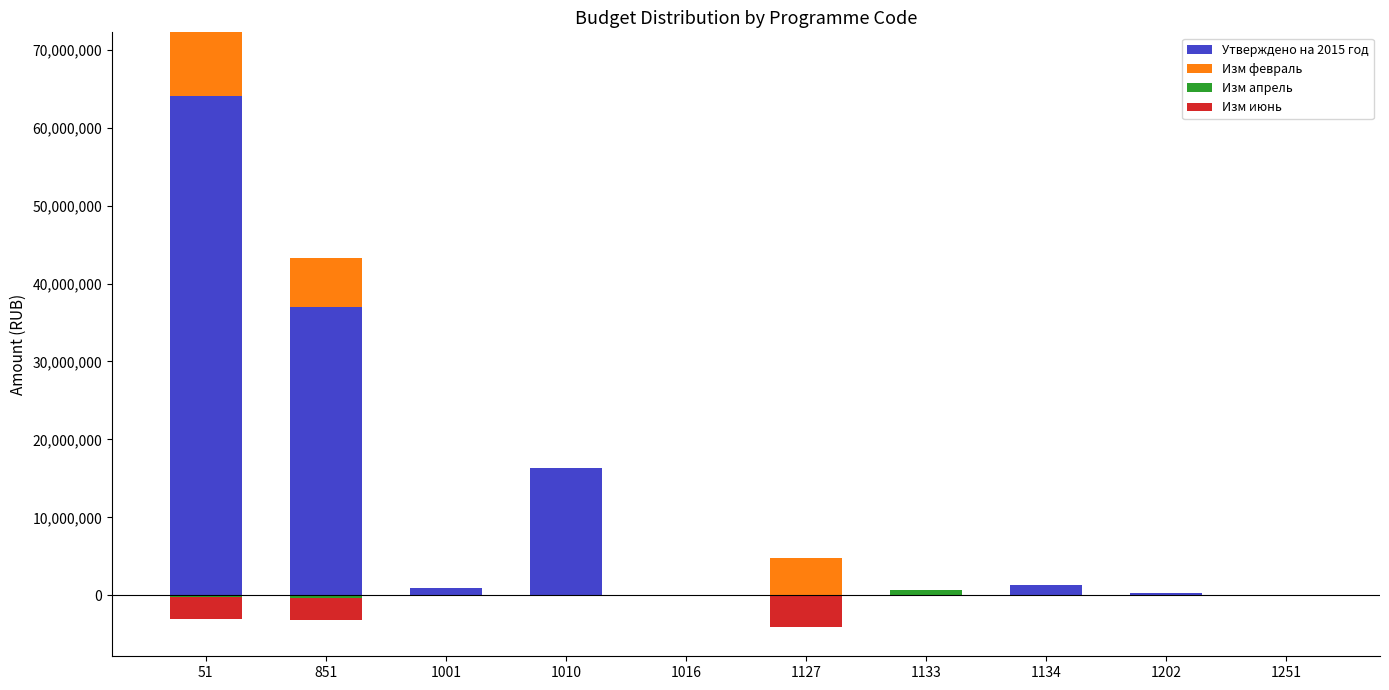

At which label is Утверждено на 2015 год closest to 32027668?

851